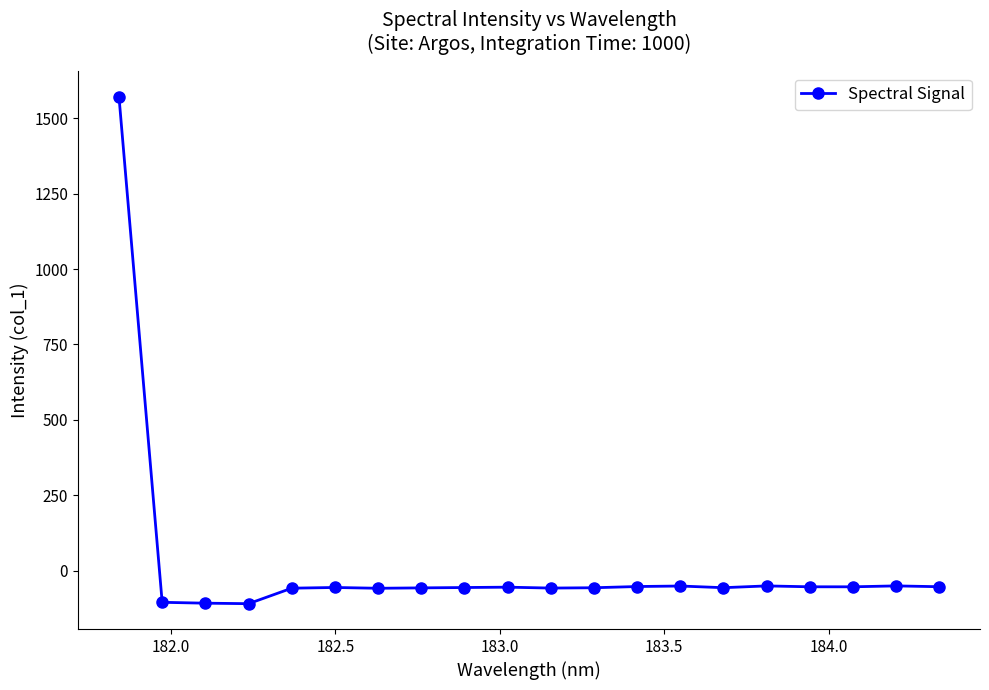

What is the value of the 3rd point from the left?

-108.3